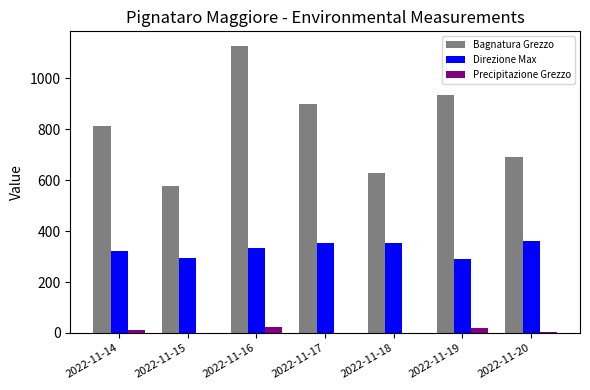

What is the maximum value shown in the chart?

1127.1